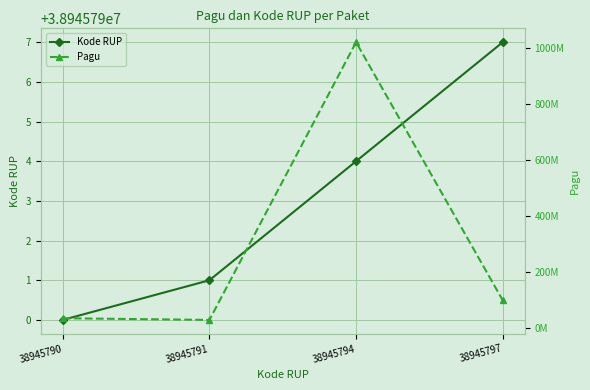

Which series has the widest spread of values?

Pagu